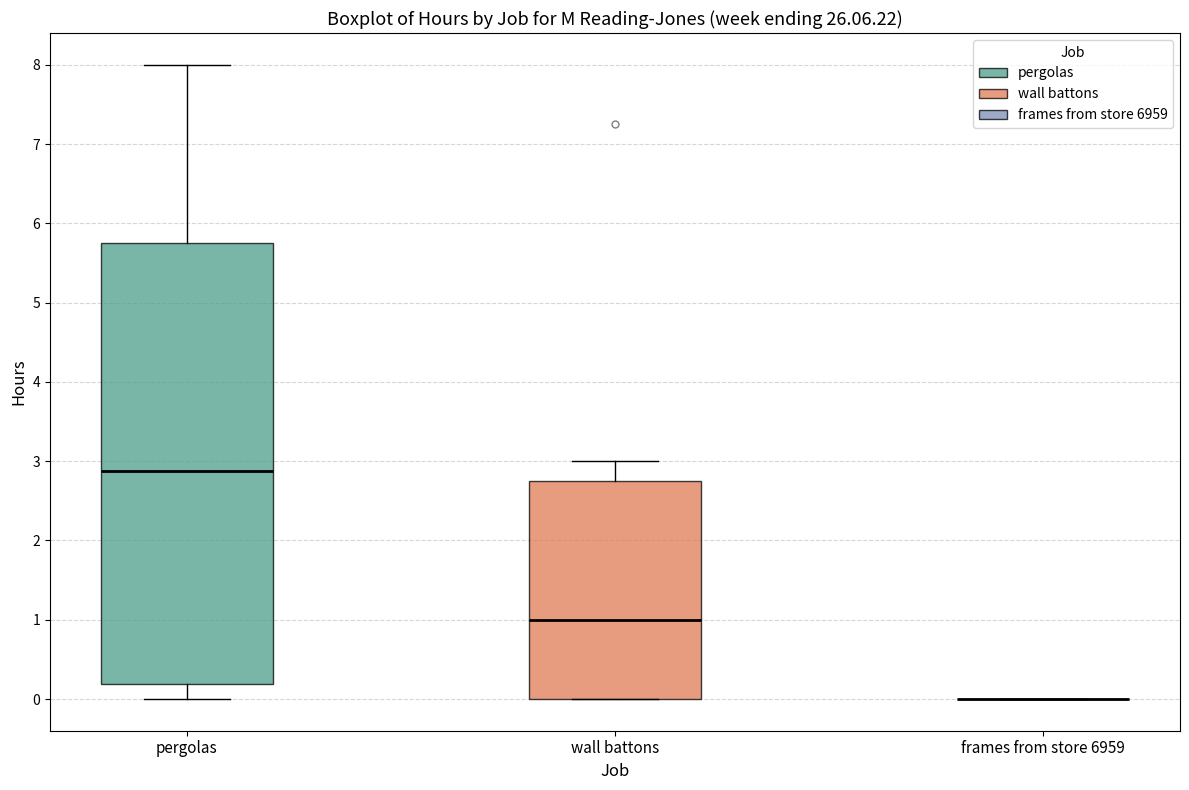

Reading left to right, read every box against the y-axis: the position of its median line, the range the box covers, and the ends of its whiskers. The values are not printed on the chart, so give them approximately, as read against the axis.

pergolas: median 2.9, box 0.2 to 5.8, whiskers 0.0 to 8.0
wall battons: median 1.0, box 0.0 to 2.8, whiskers 0.0 to 3.0
frames from store 6959: box collapsed to a line at 0.0, whiskers 0.0 to 0.0